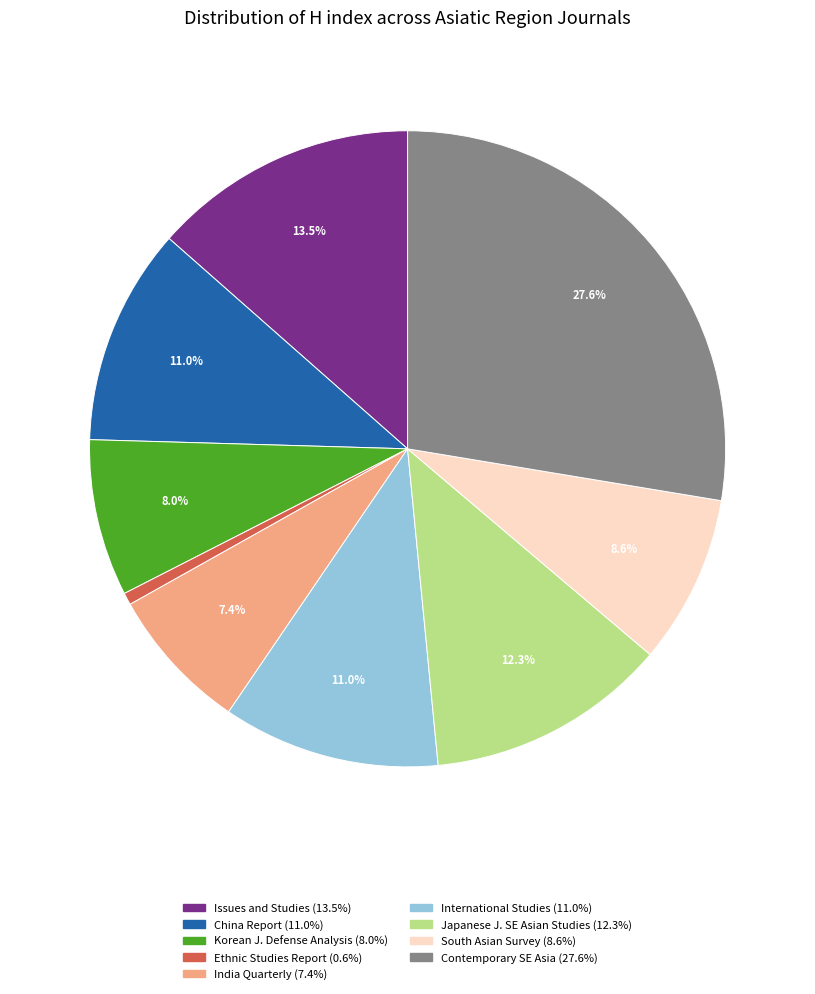

Is there a majority slice in this chart?

No